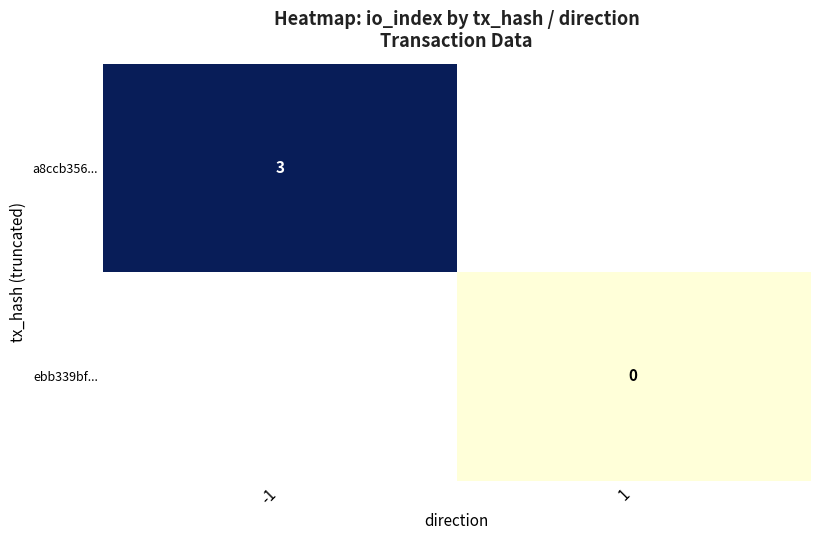

Is the value of ebb339bf... at 1 greater than the value of a8ccb356... at -1?

No